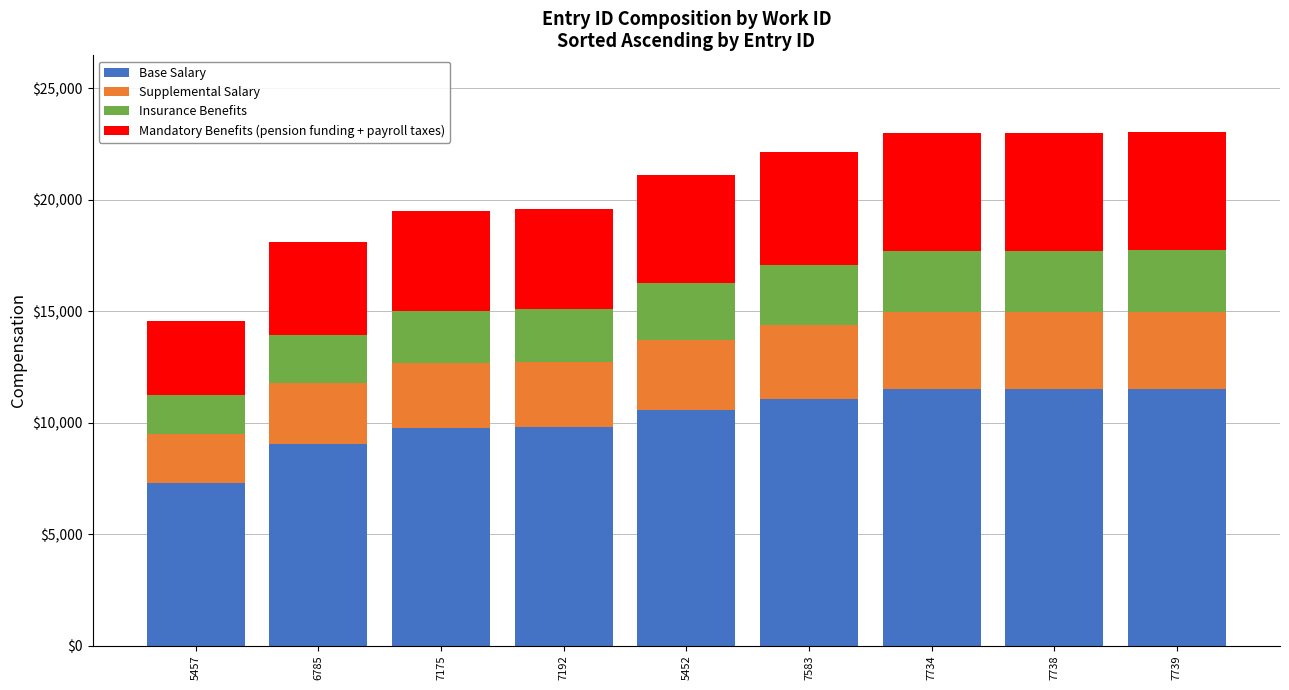

Are the bars horizontal?

No